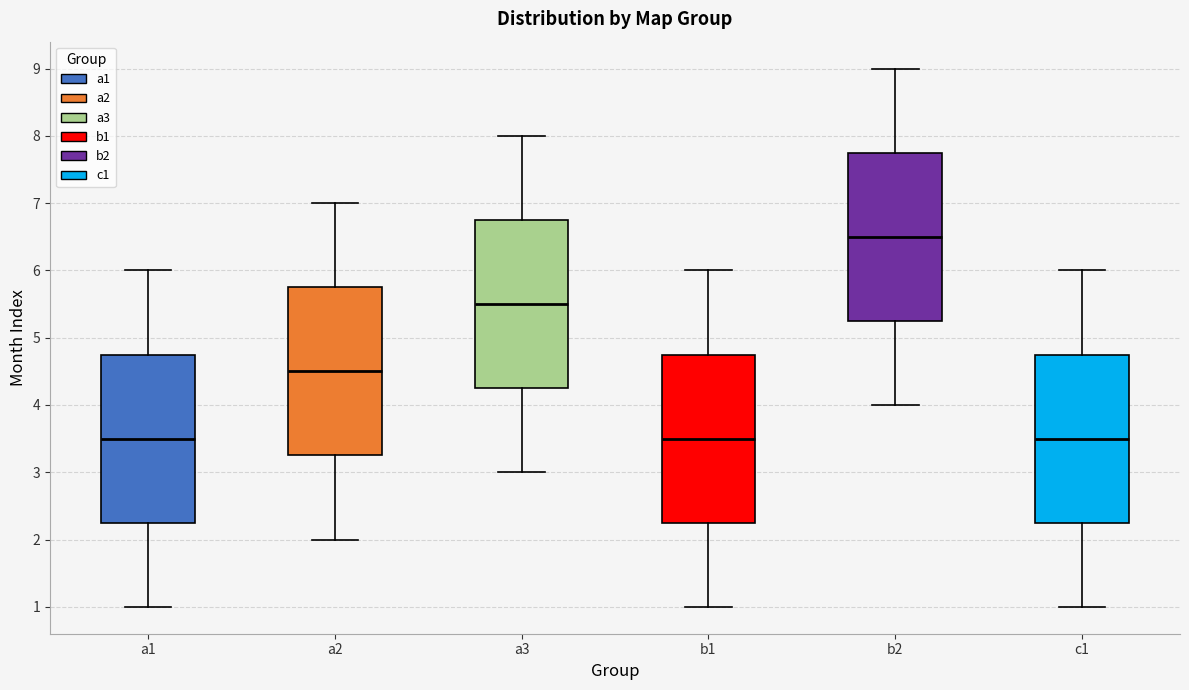

Reading left to right, transcribe this box plot: for each box, give where its median line is, the range the box spans, and where its two whiskers end, as read against the y-axis. The values are not printed on the chart, so give them approximately, as read against the axis.

a1: median 3.5, box 2.3 to 4.8, whiskers 1.0 to 6.0
a2: median 4.5, box 3.3 to 5.8, whiskers 2.0 to 7.0
a3: median 5.5, box 4.3 to 6.8, whiskers 3.0 to 8.0
b1: median 3.5, box 2.3 to 4.8, whiskers 1.0 to 6.0
b2: median 6.5, box 5.3 to 7.8, whiskers 4.0 to 9.0
c1: median 3.5, box 2.3 to 4.8, whiskers 1.0 to 6.0